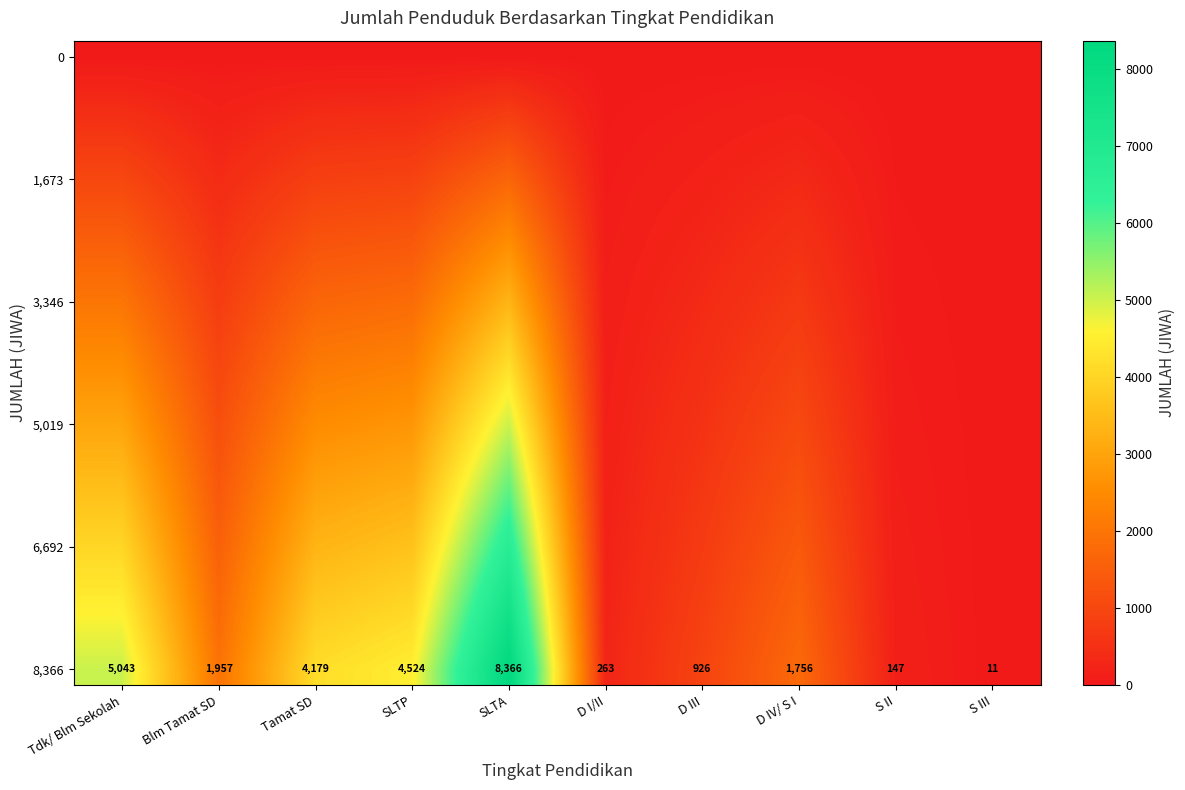

Count the number of categories in the chart.

10